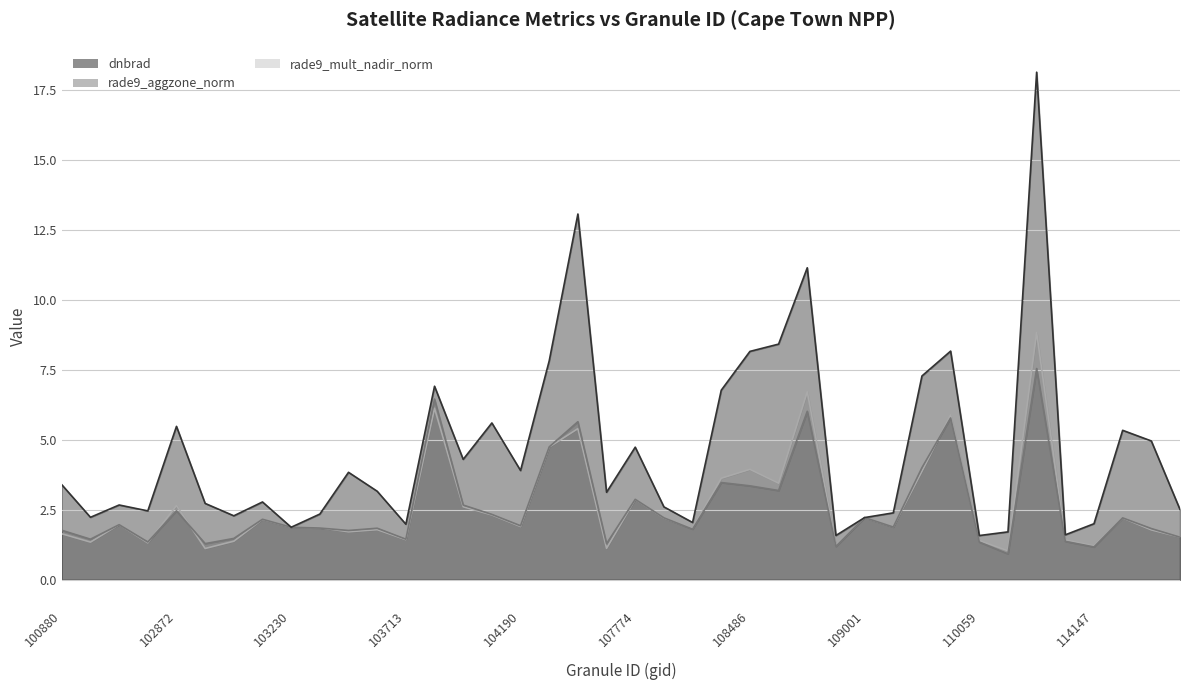

Where is rade9_mult_nadir_norm nearest to the value 4?

108486